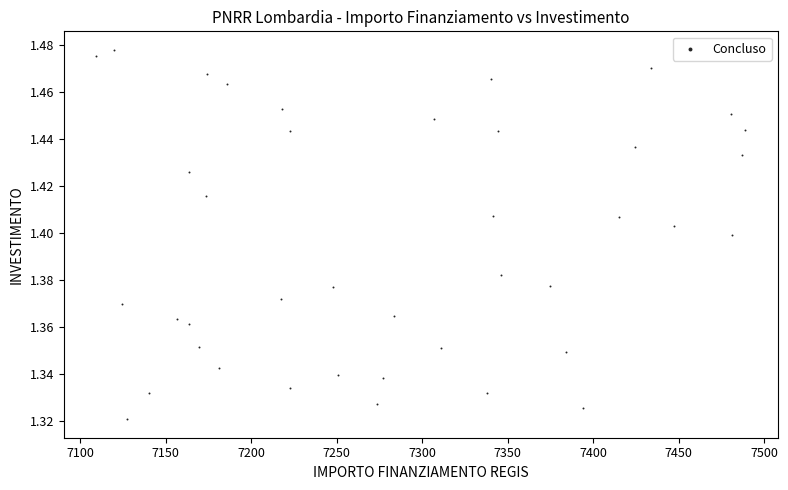

What is the range of X values (max minus min)?

379.7